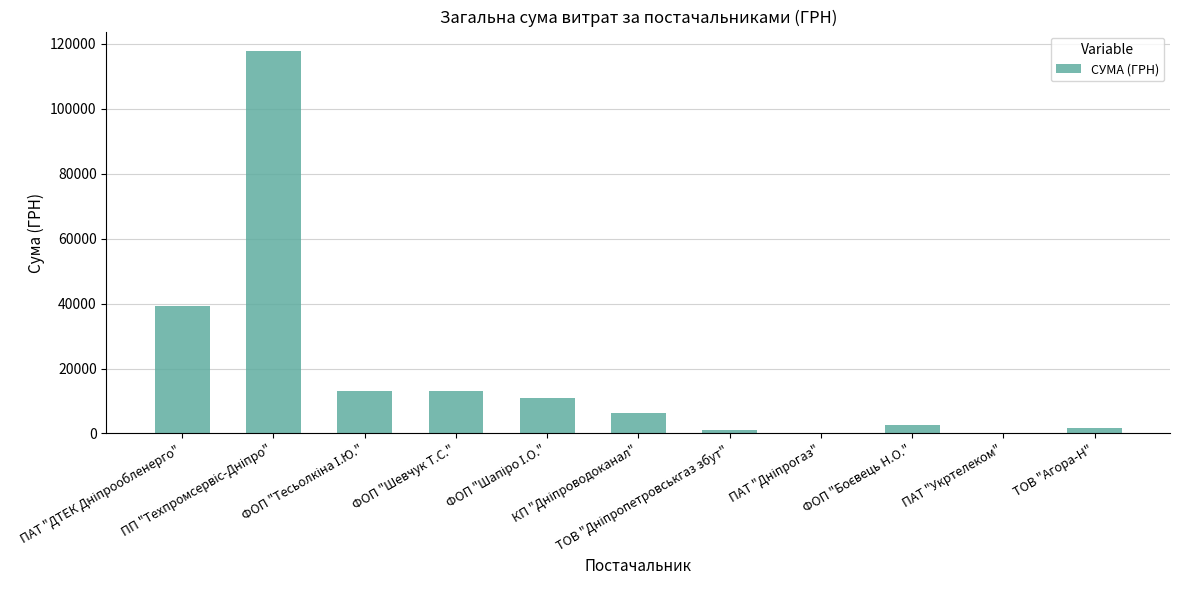

What is the maximum value shown in the chart?

117912.0